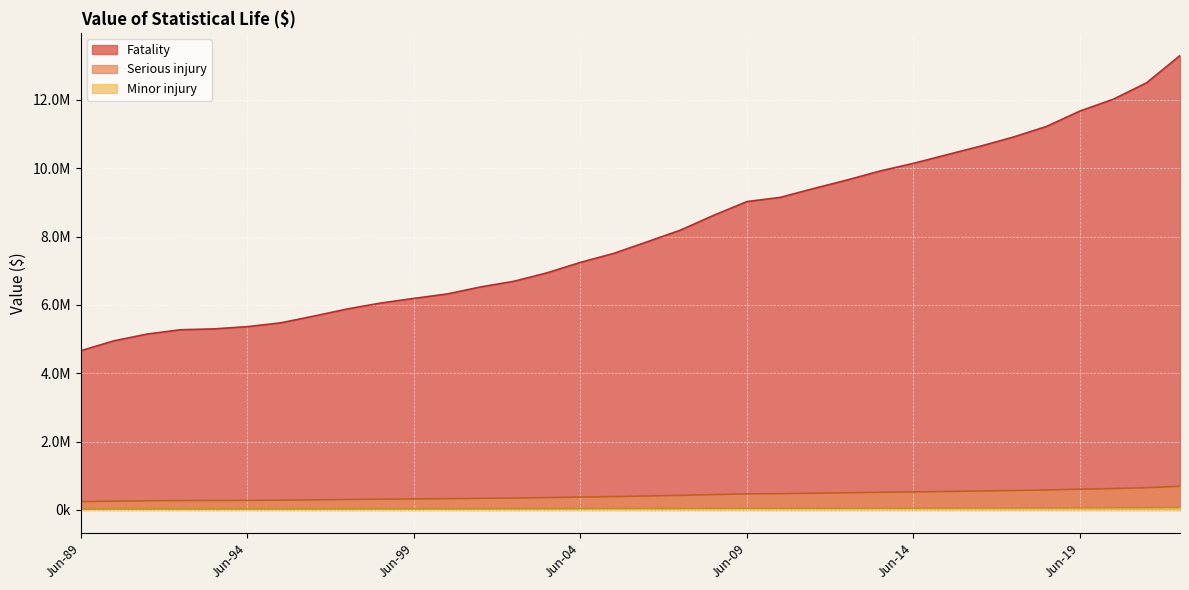

Does the chart display data point markers on the line(s)?

No